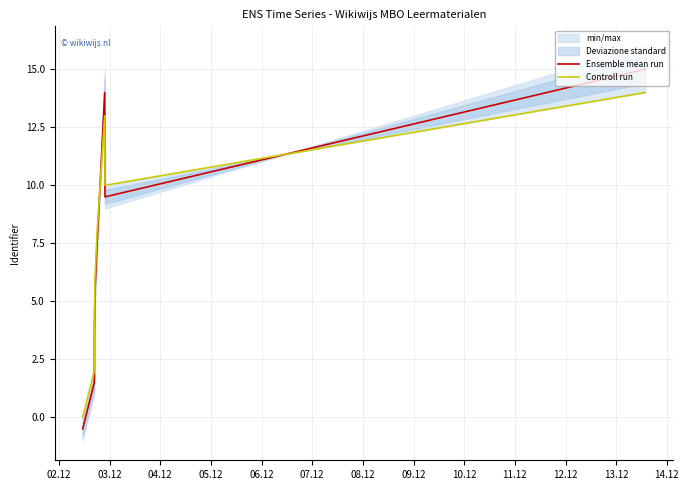

Reading right to left, extract all data points from this chart.

Ensemble mean run: 15.0	9.5	14.0	7.5	5.5	3.5	1.5	-0.5
Controll run: 14.0	10.0	13.0	8.0	6.0	4.0	2.0	0.0